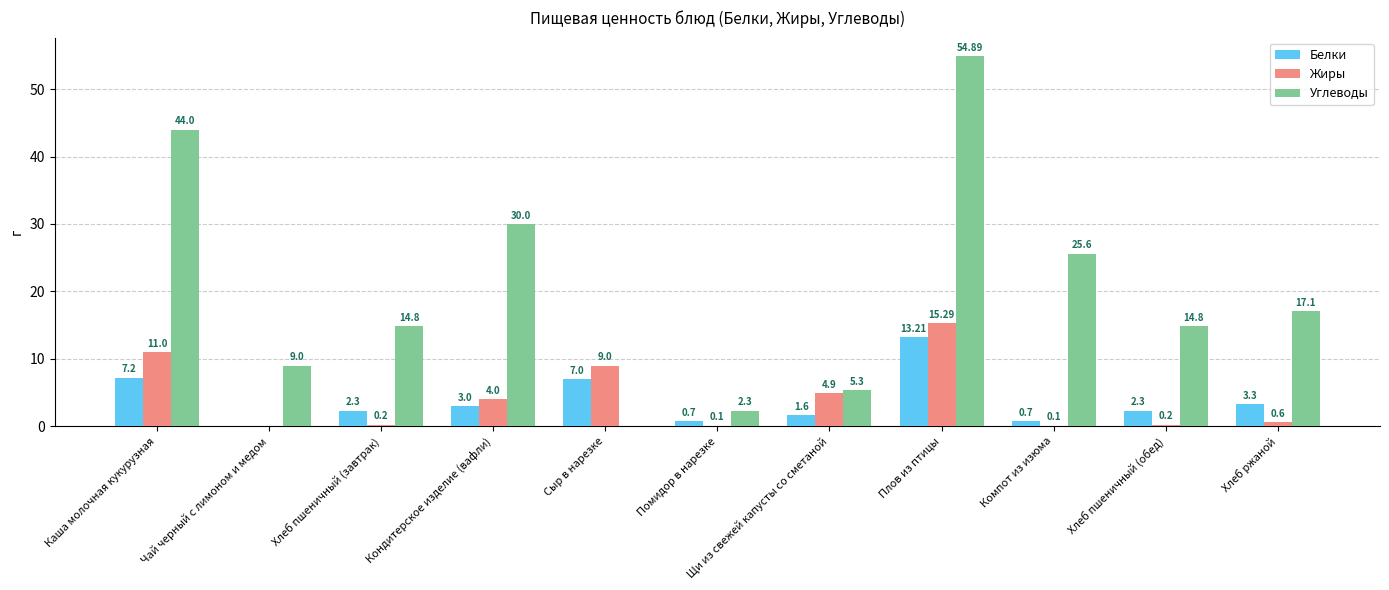

The Углеводы series shows -23.8 at Сыр в нарезке. True or false?

False